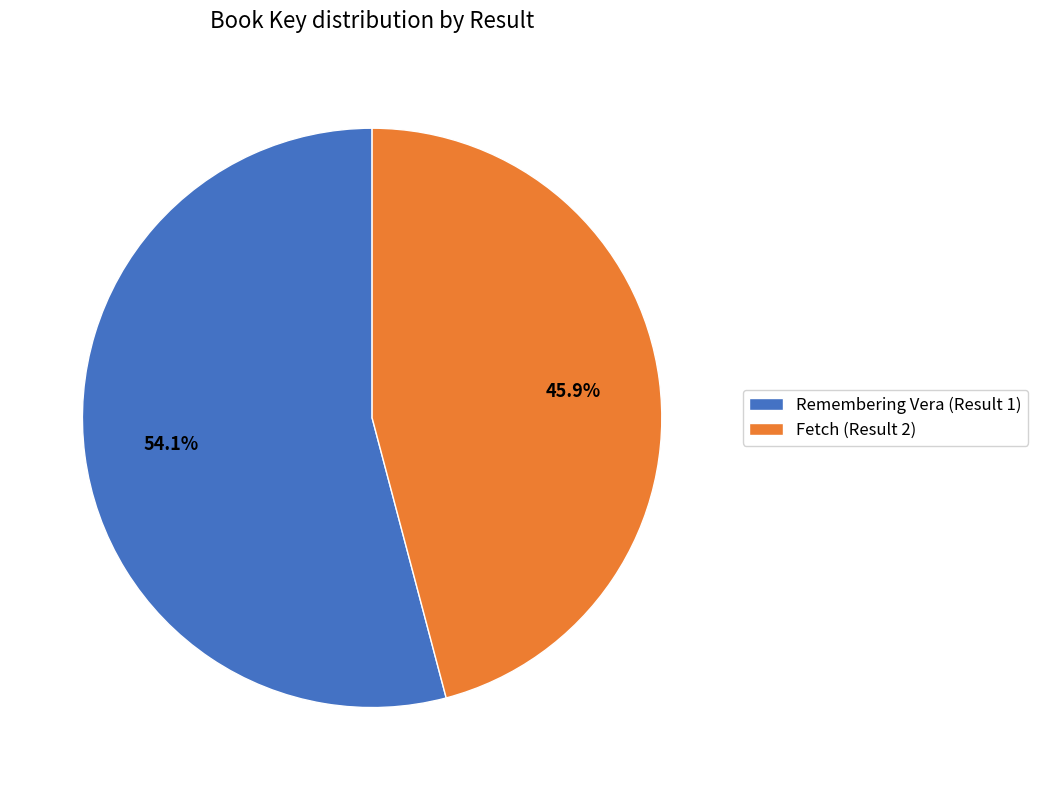

Which has a higher value, Fetch (Result 2) or Remembering Vera (Result 1)?

Remembering Vera (Result 1)